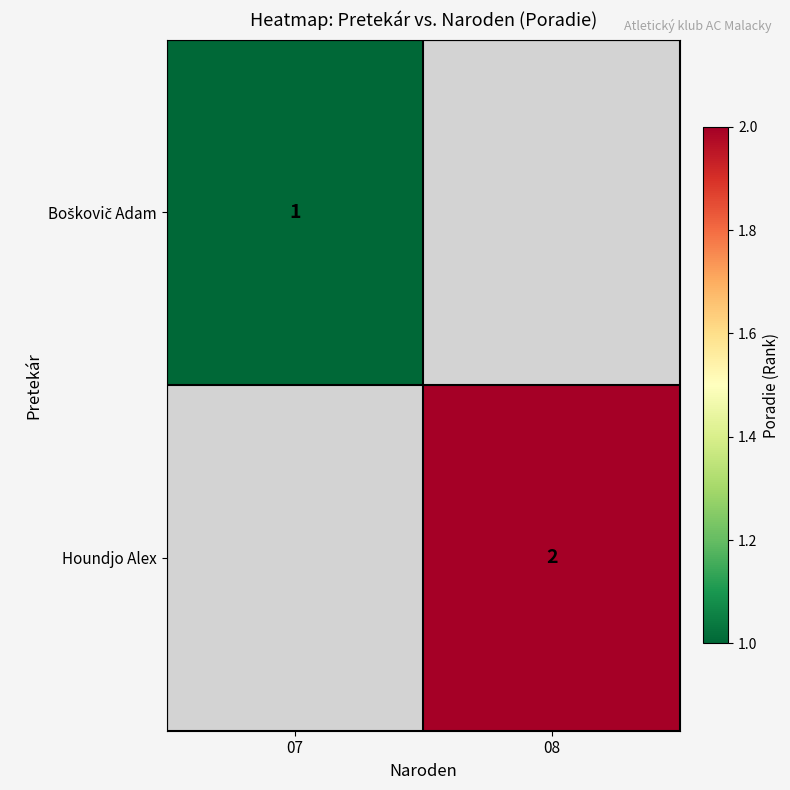

The value of Houndjo Alex at 08 is 3. True or false?

False